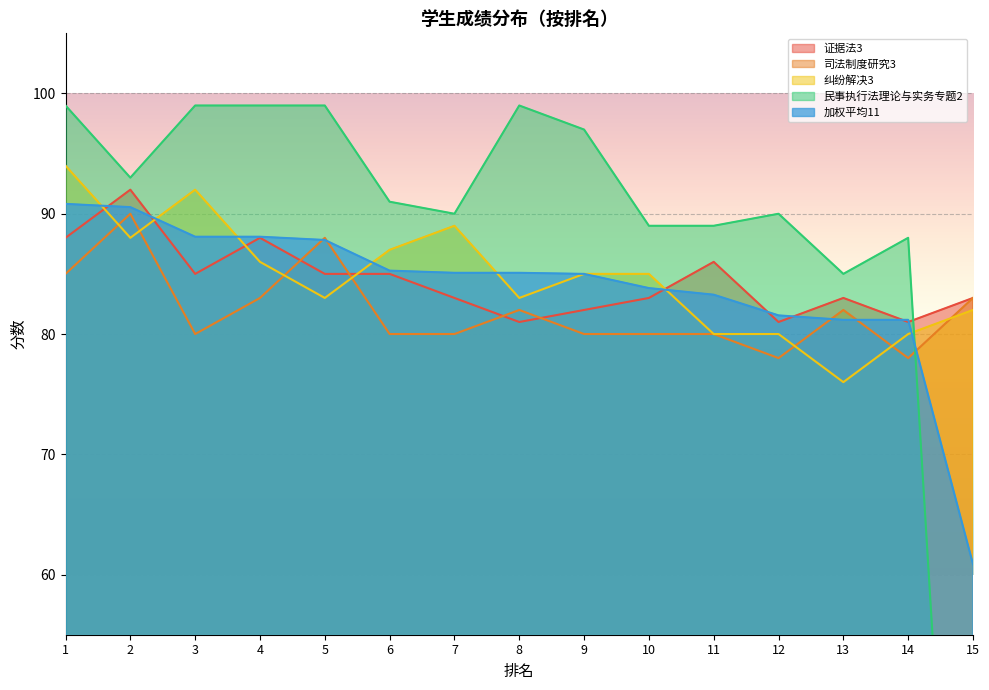

At which category does the chart reach its minimum across all series?

15